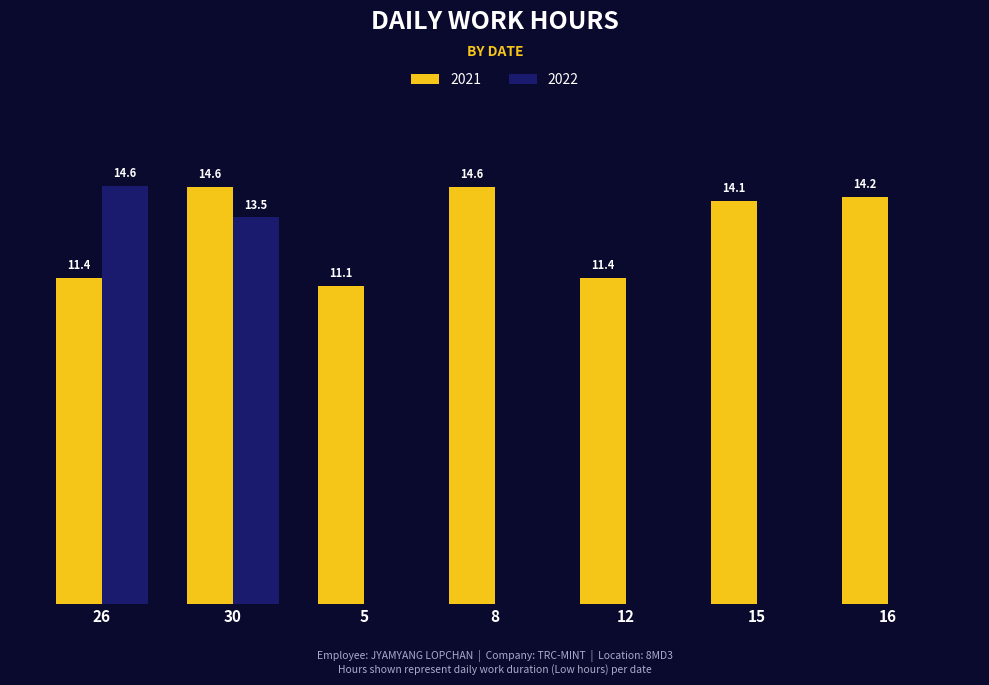

Is the value of 2021 at 30 greater than the value of 2022 at 8?

Yes